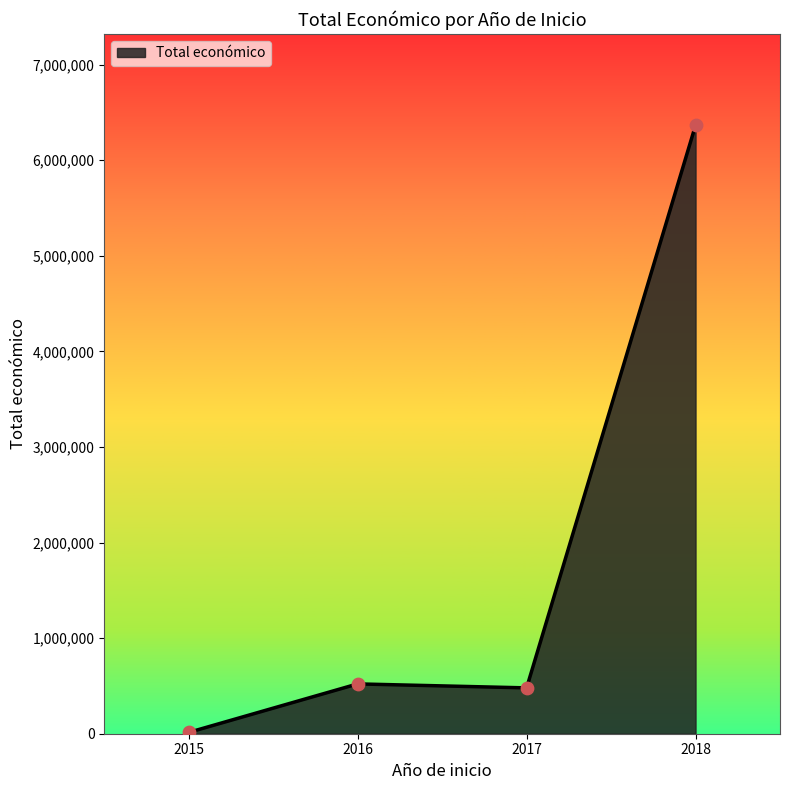

Approximately how many times larger is the value at 2018 compared to 2016?

12.2